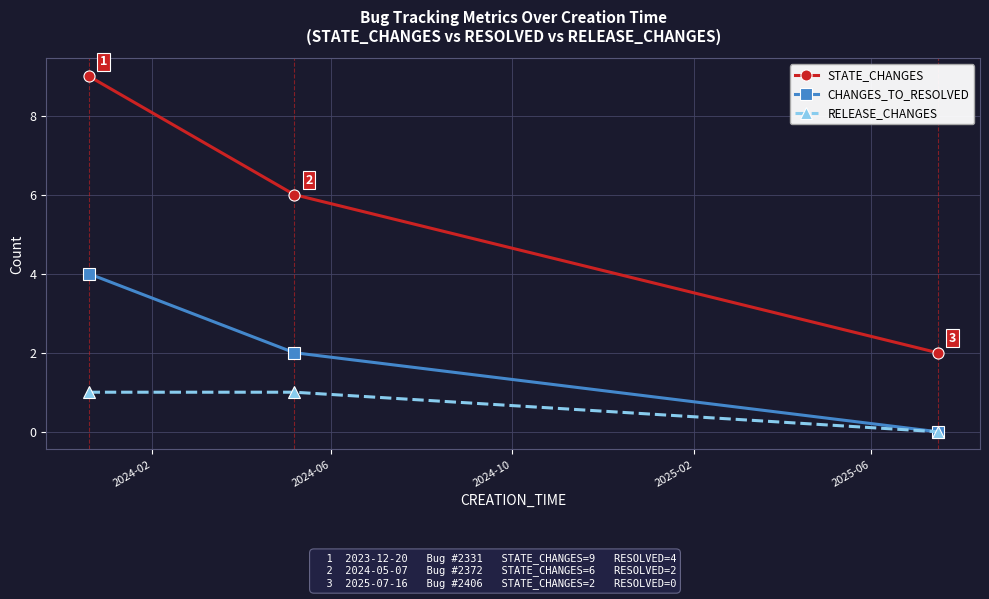

How many lines are shown in the chart?

3